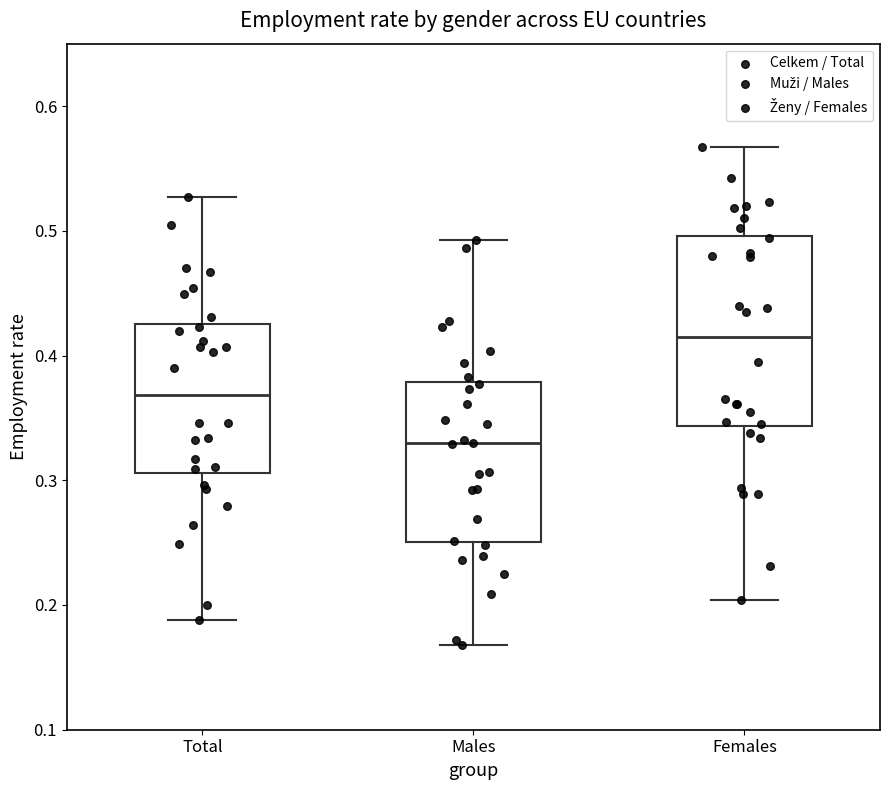

Where does the median line of the box for Females sit on the y-axis? The values are not printed on the chart, so give them approximately, as read against the axis.

0.42